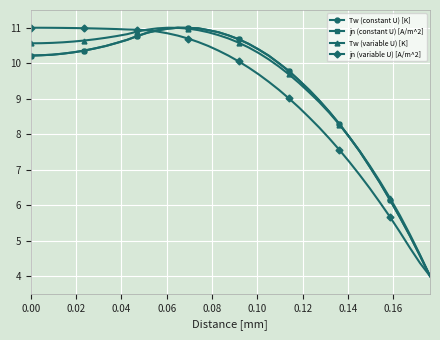

What is the difference between the maximum and second lowest values in the Tw (constant U) [K] series?

6.4